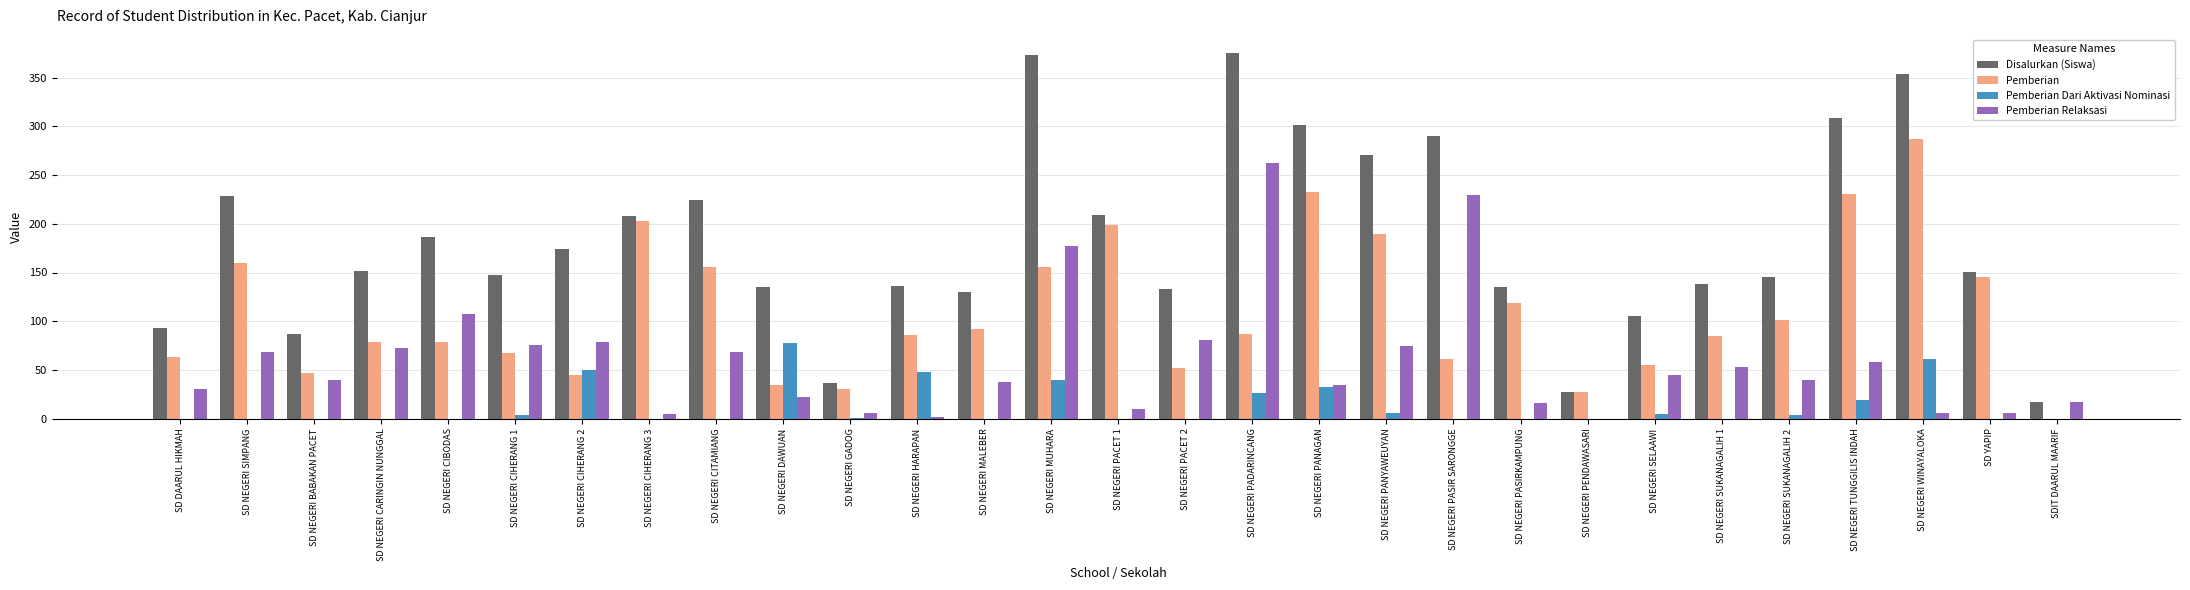

Are the bars grouped side by side (vs. stacked)?

Yes